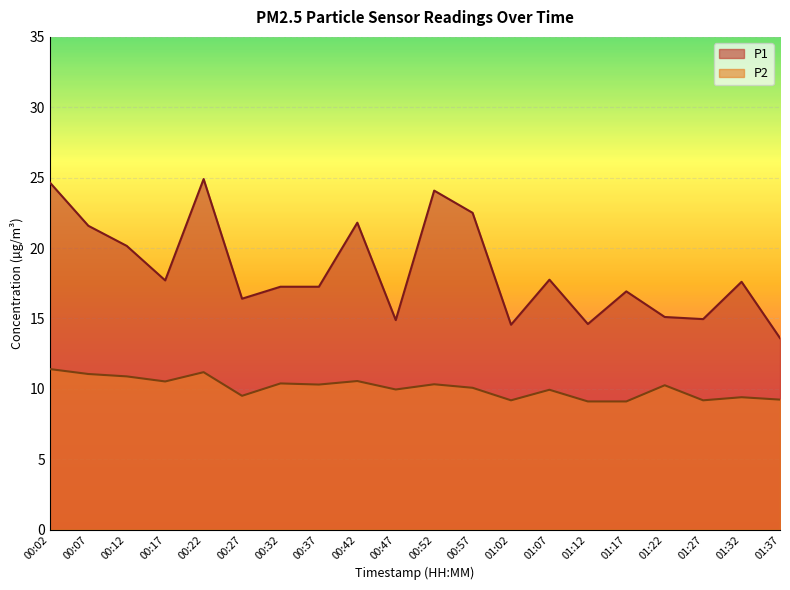

How many data points in P1 are above 17?

12